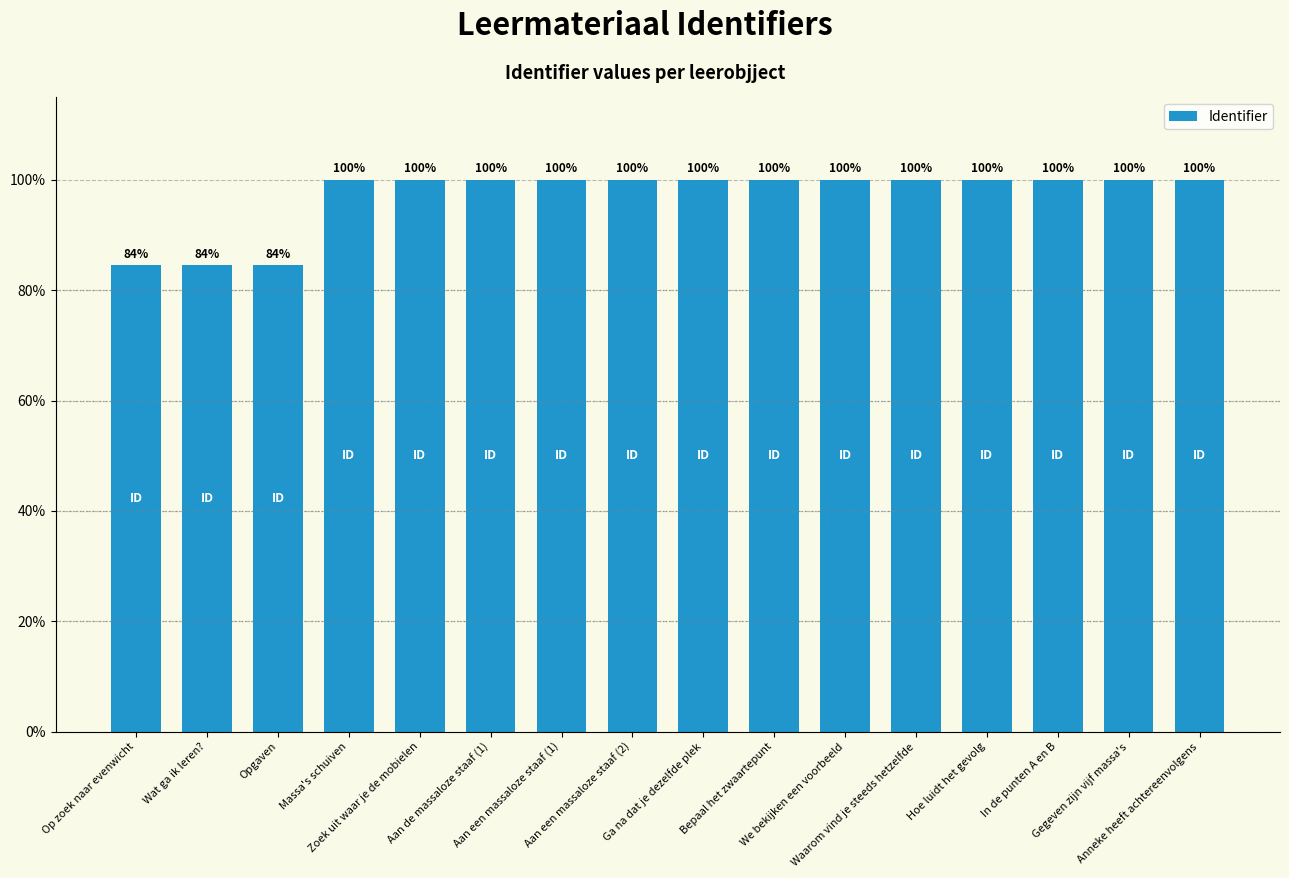

How many bars are there in total?

16